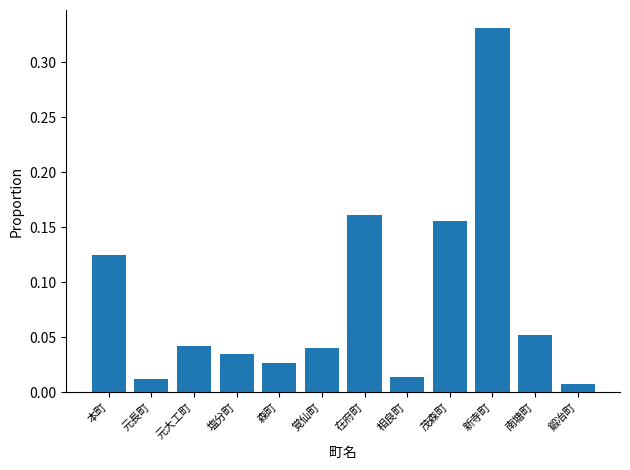

Which category has the highest value across all series?

新寺町